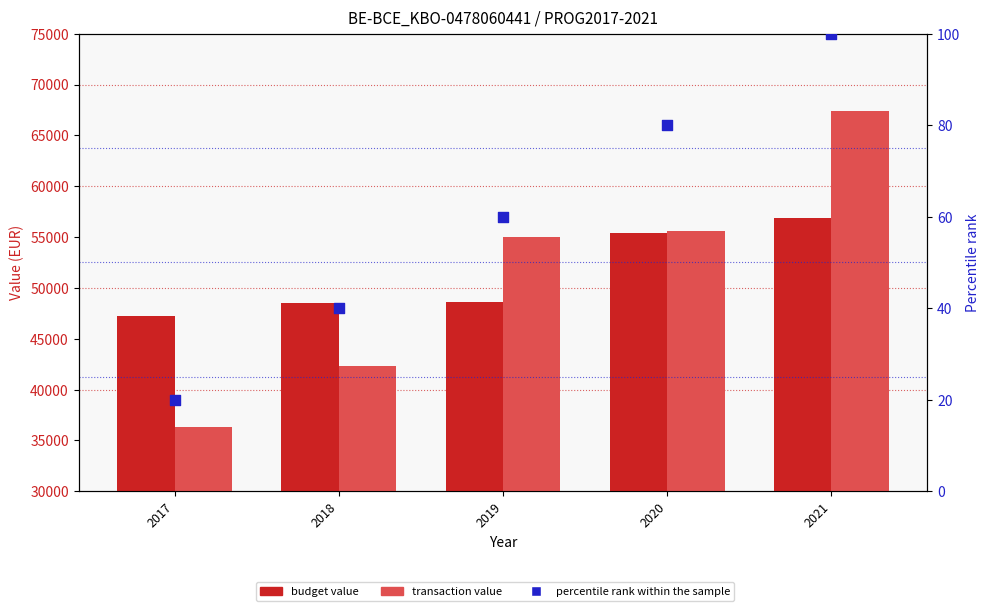

Which series has the largest total across all categories?

budget value